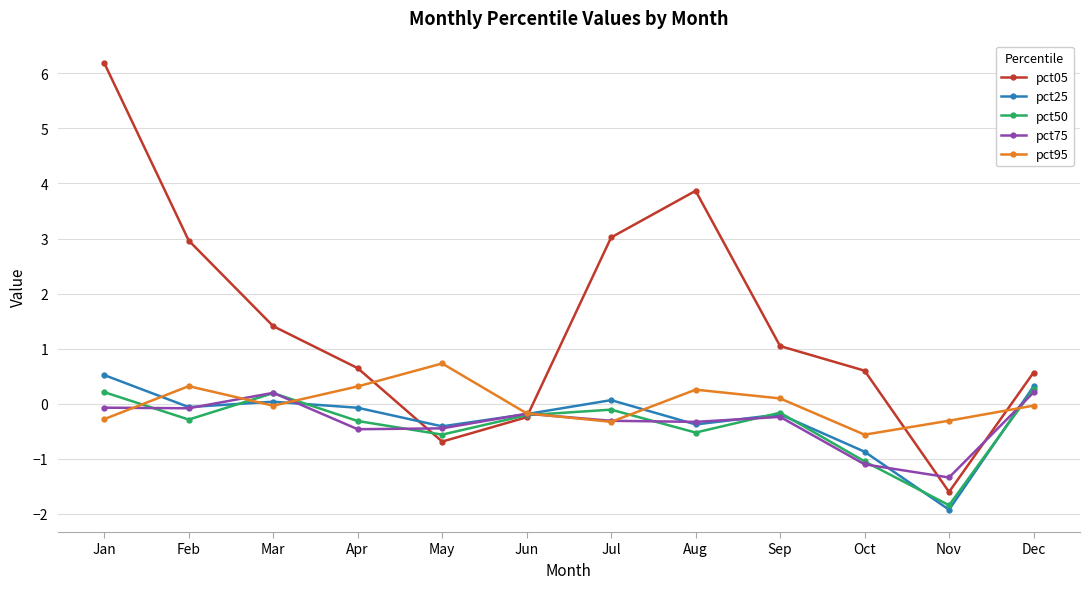

At which category is the sum across all series the highest?

Jan